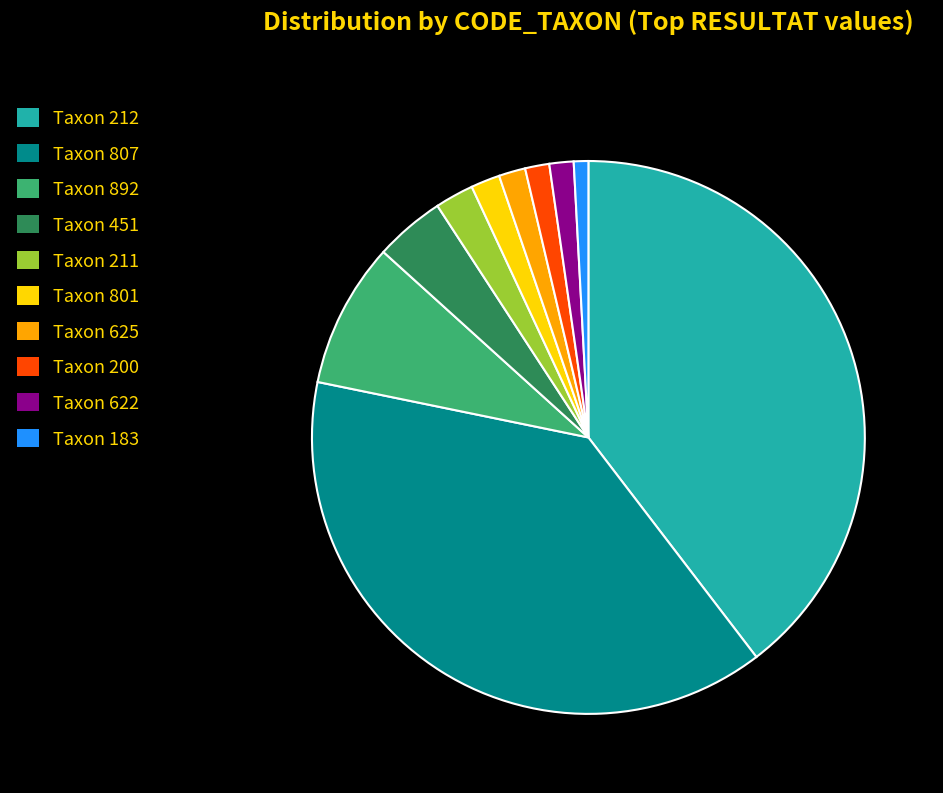

True or false: Taxon 807 accounts for 50% of the total.

False